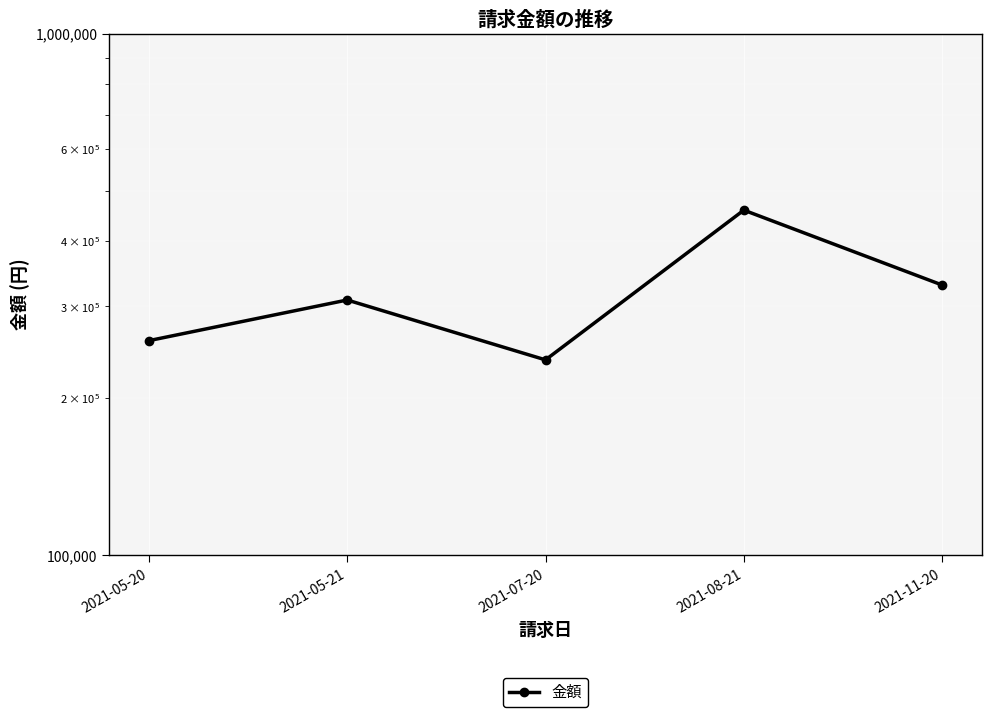

Which category has the highest value across all series?

2021-08-21